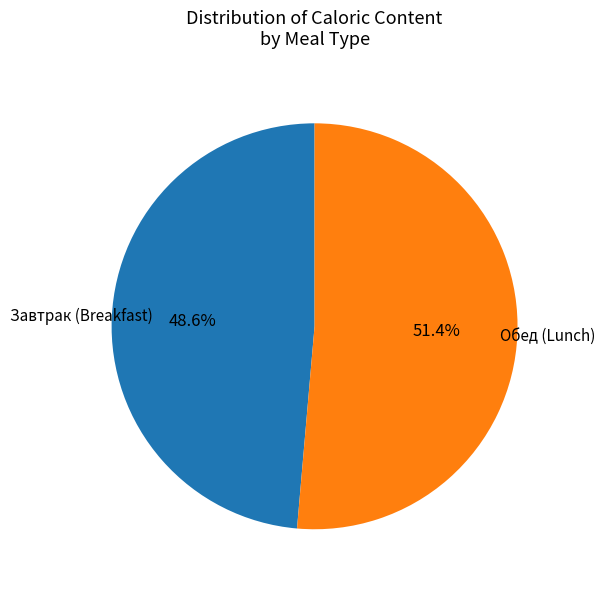

Count the number of slices in the pie.

2